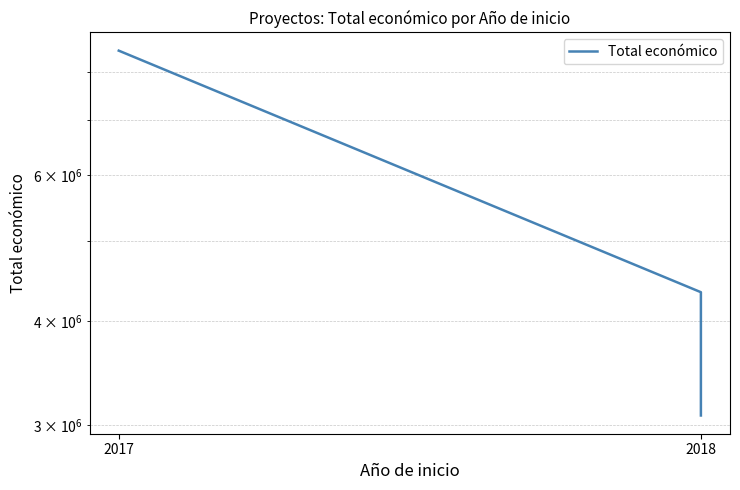

What is the difference between the second highest and minimum values?

1257791